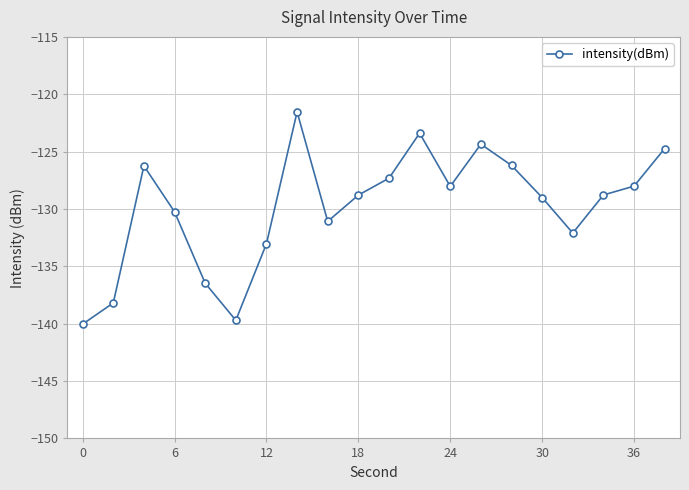

How many series are shown in this chart?

1